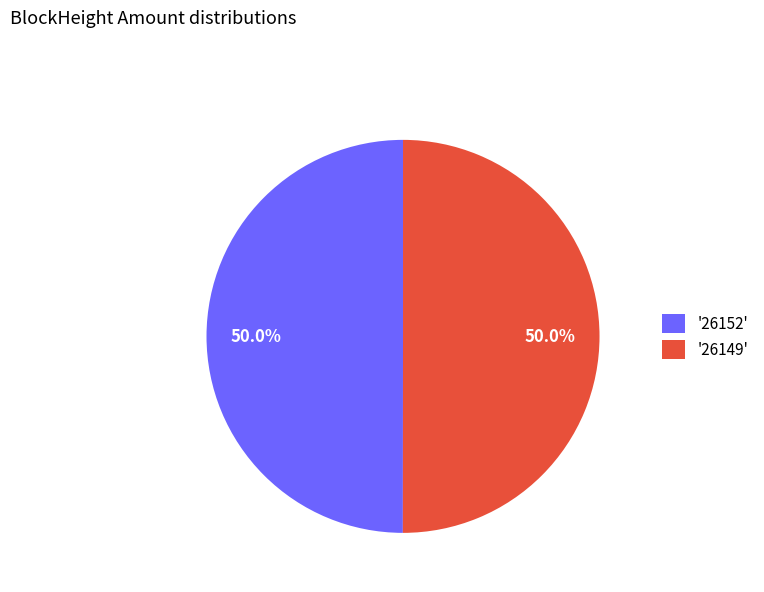

Is the sum of '26152' and '26149' greater than half?

Yes